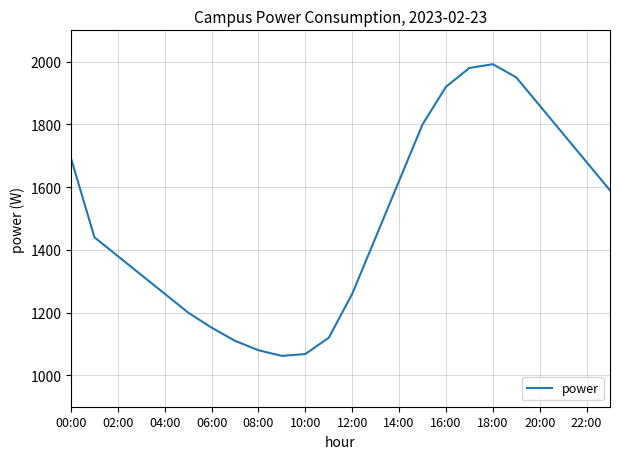

What is the maximum value shown in the chart?

1992